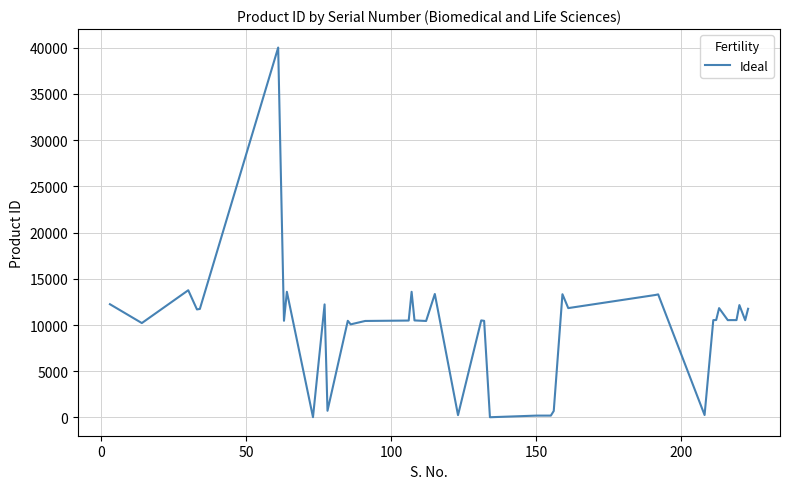

How many categories are shown in the chart?

40